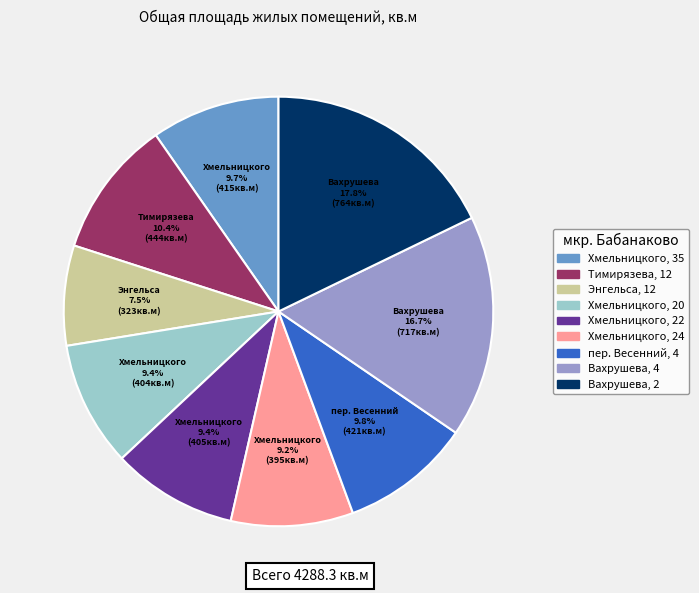

To the nearest percent, what portion does Хмельницкого, 35 represent?

10%